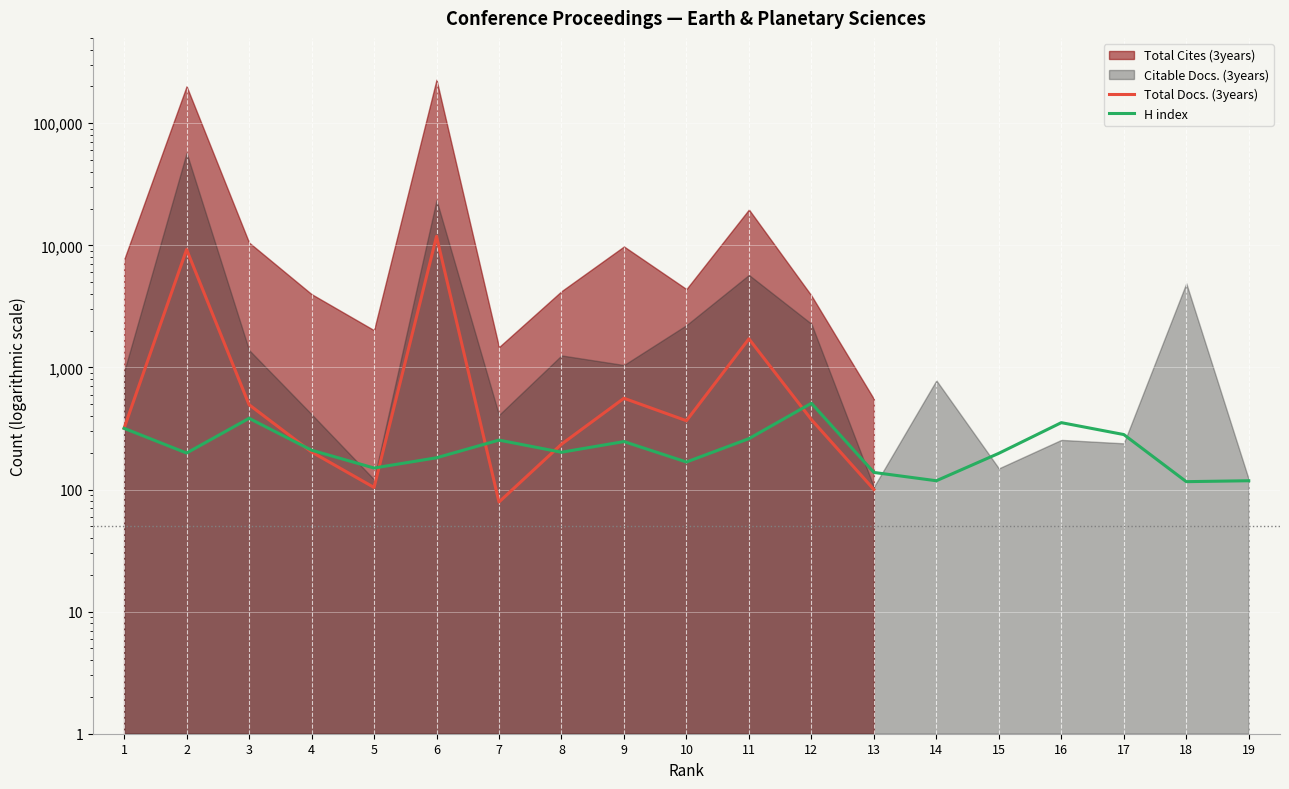

What is the smallest value displayed?

79.0